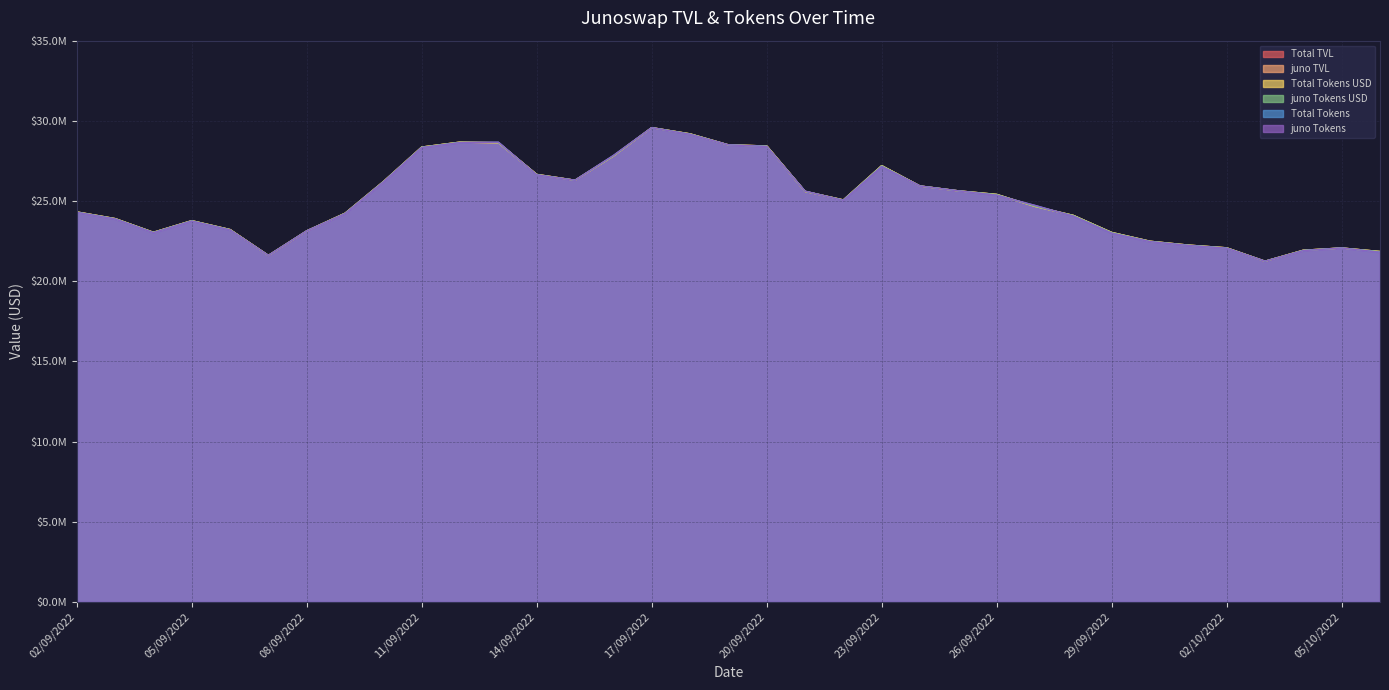

What is the label of the 1st point from the left?

02/09/2022